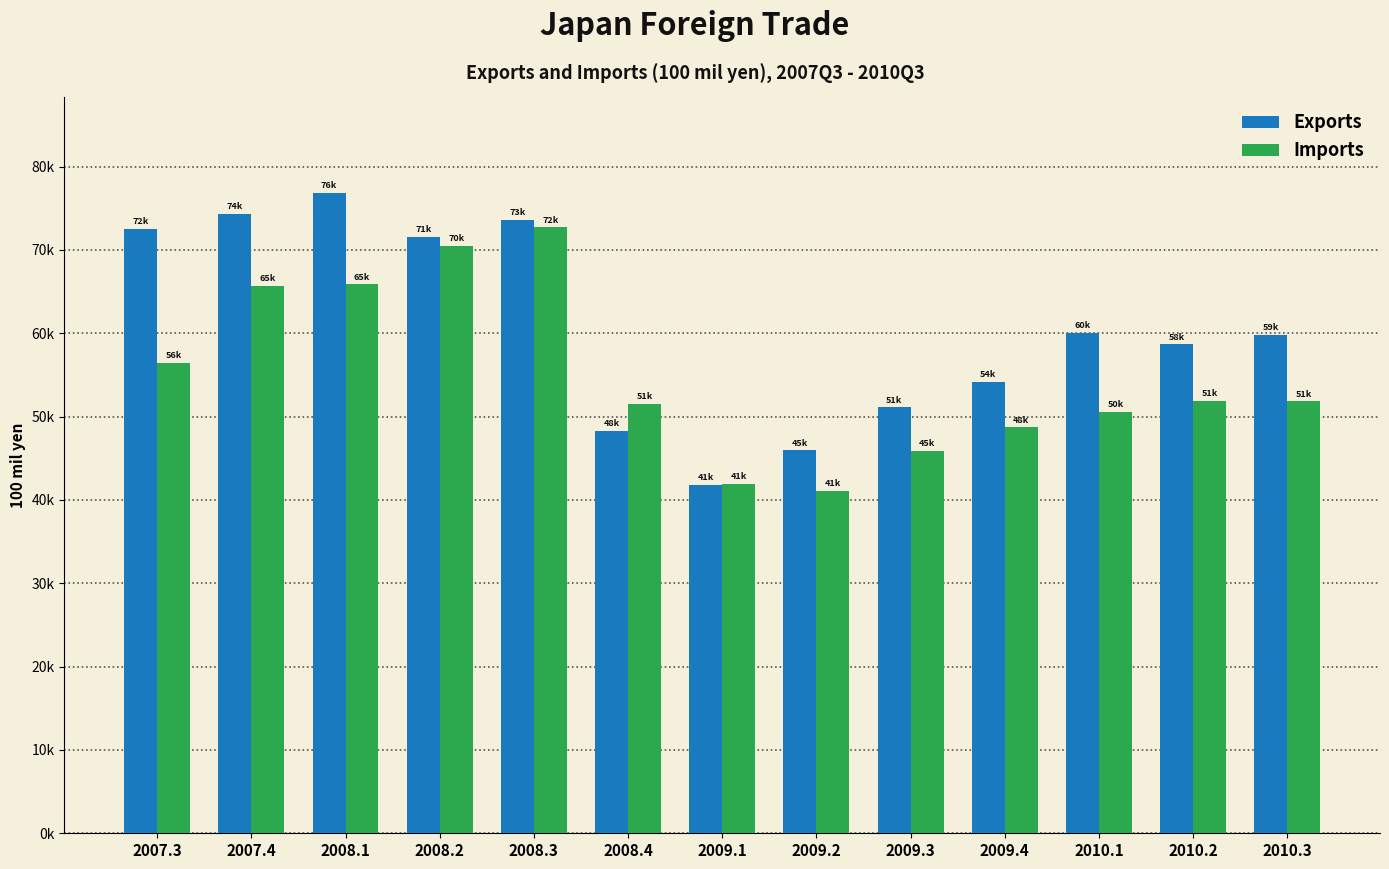

Which has a higher value, 2010.3 or 2007.3?

2007.3